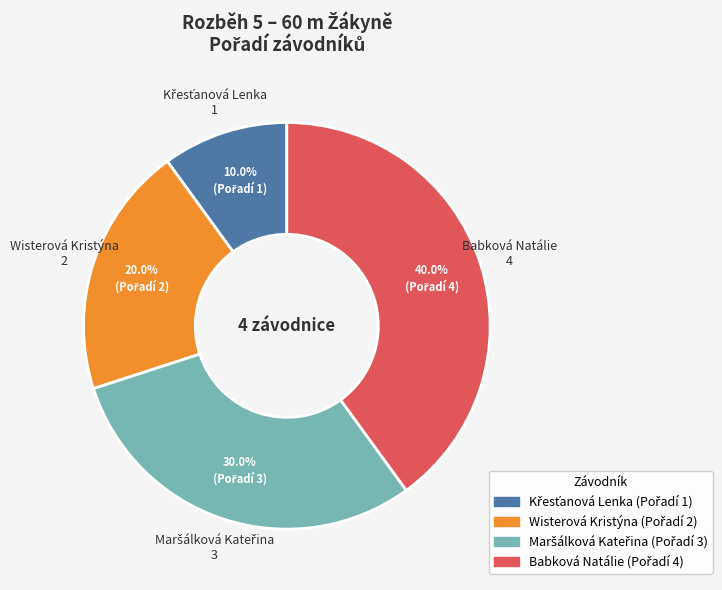

Which slice is the largest?

Babková Natálie